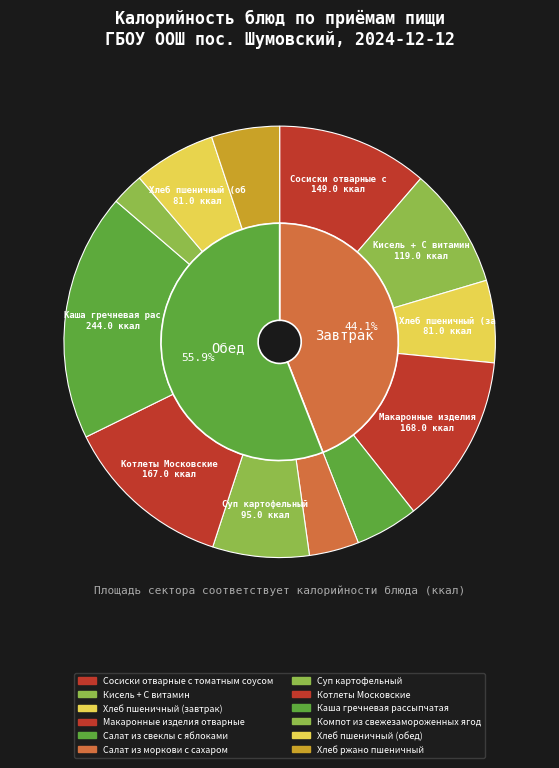

What is the change in value from Суп картофельный to Хлеб ржано пшеничный?

-28